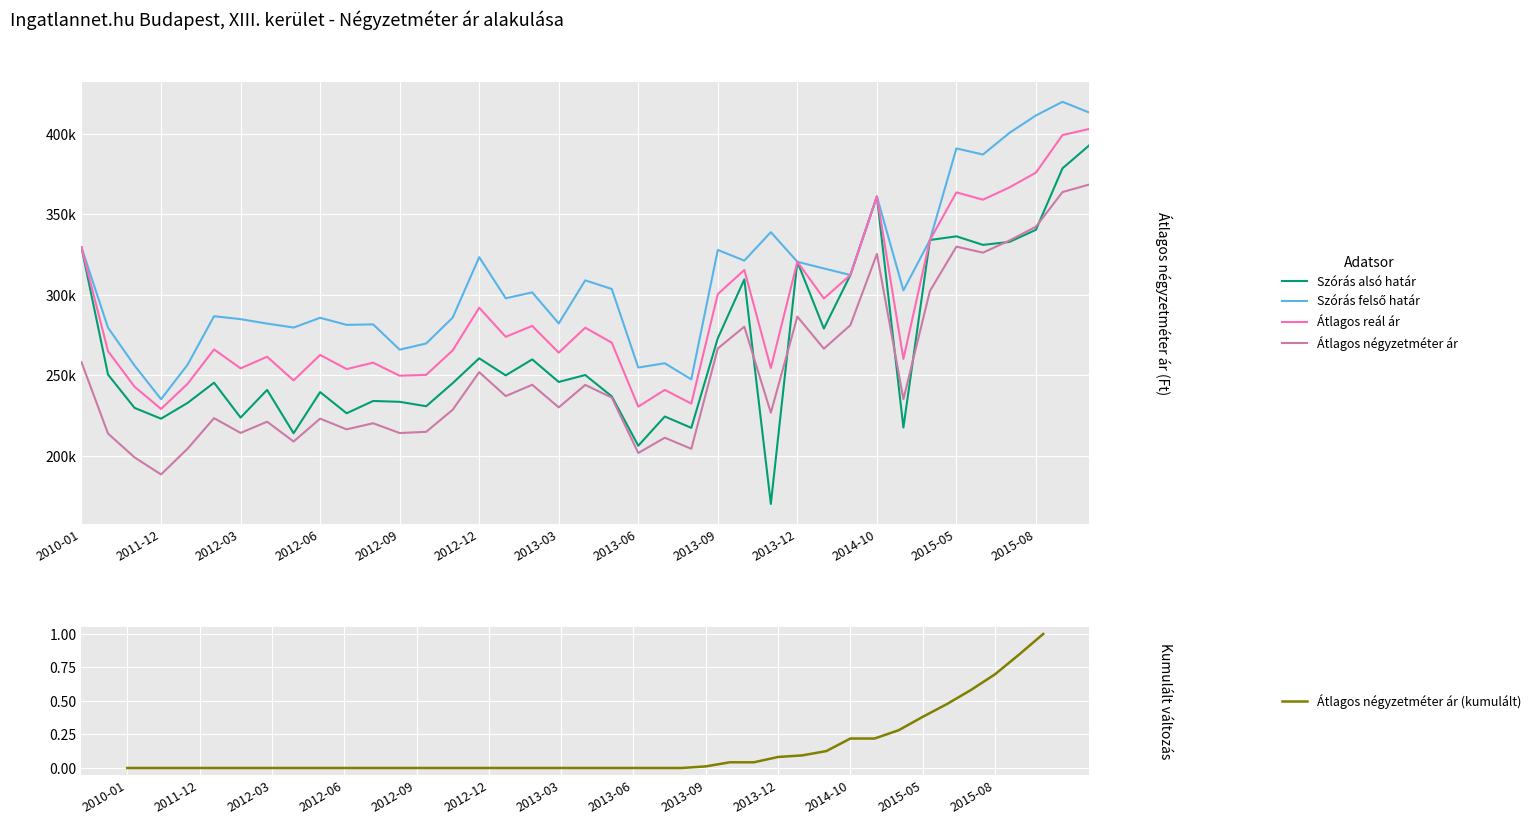

What is the spread (max minus min) of values at 34?

387170.5